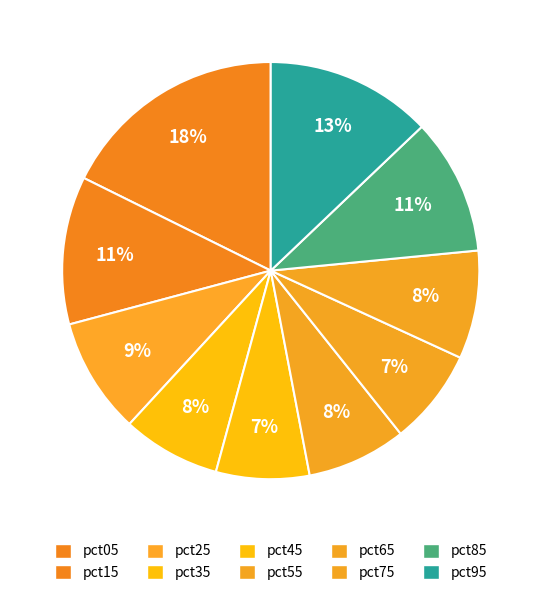

Count the number of slices in the pie.

10